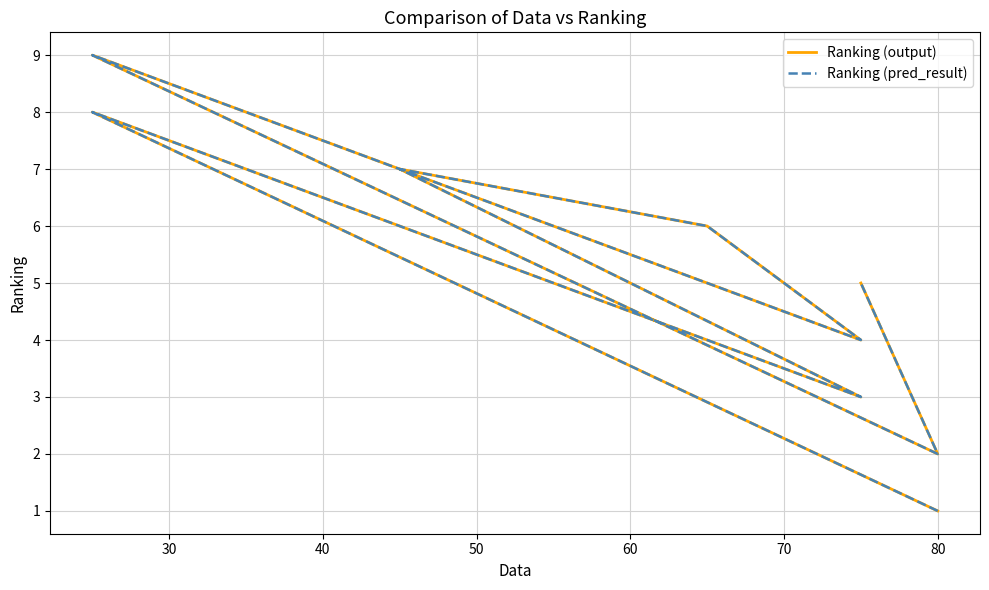

True or false: Ranking (output) has a value of 9 at 60.

False